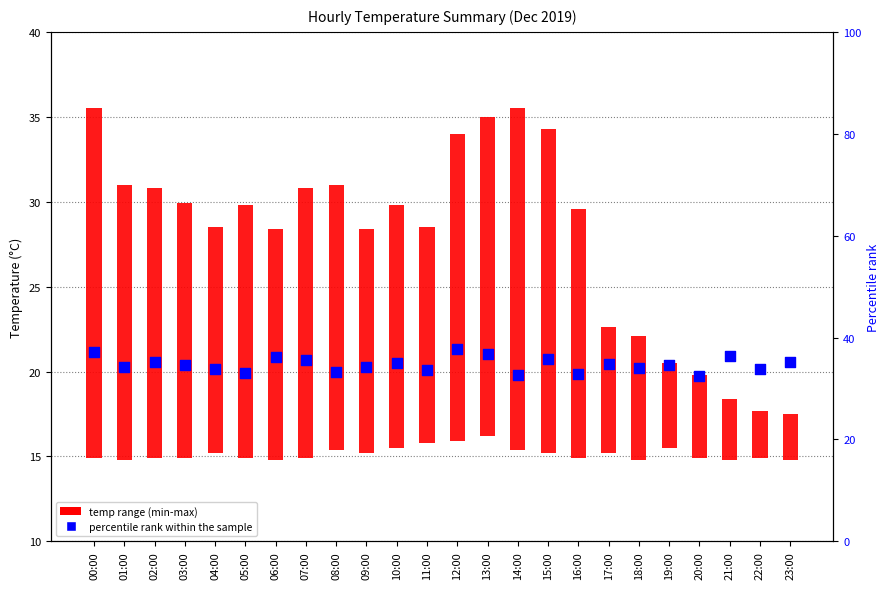

Which series has the widest spread of Y values?

temp range (min-max)